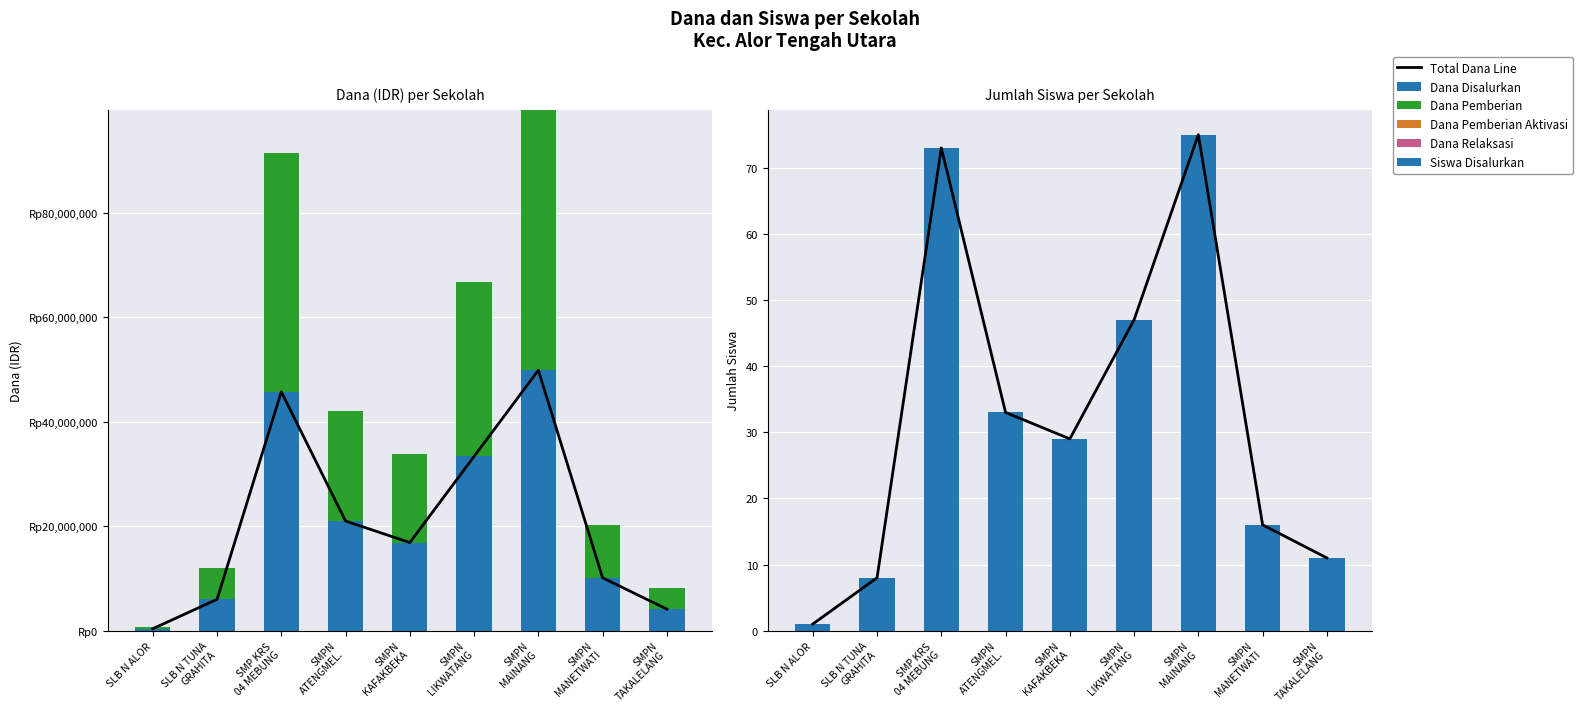

Which has a higher value, SMPN KAFAKBEKA or SLB N TUNA GRAHITA?

SMPN KAFAKBEKA